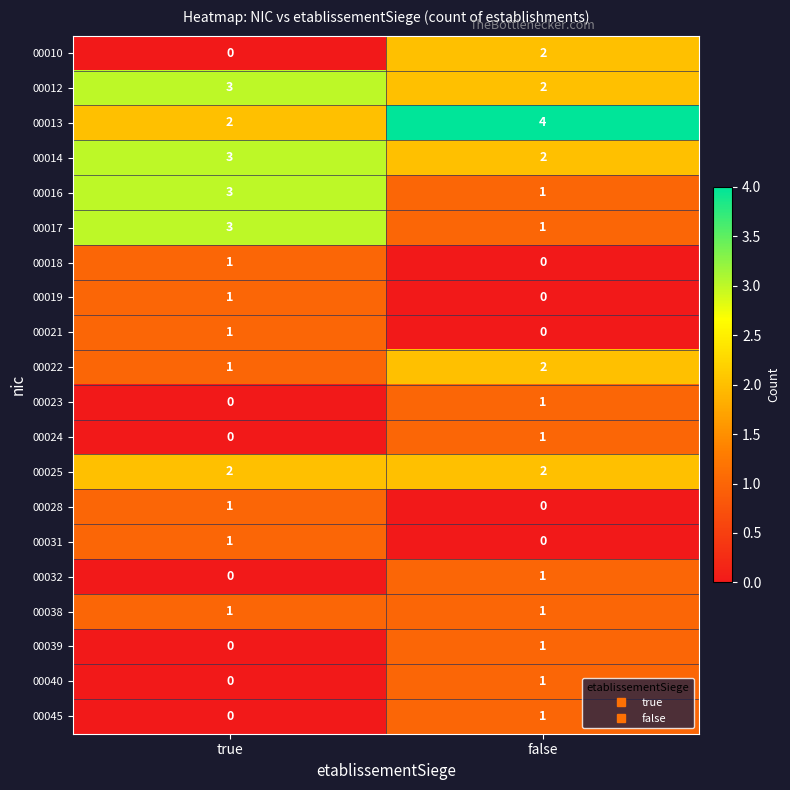

The value of 00039 at false is 1. True or false?

True